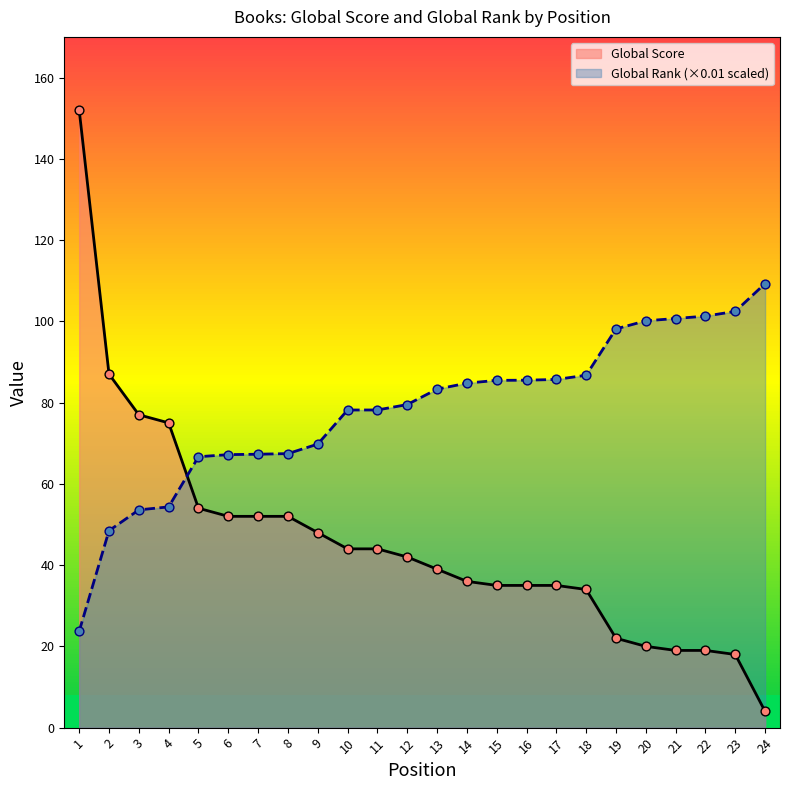

Which series reaches the maximum Y coordinate?

Global Score